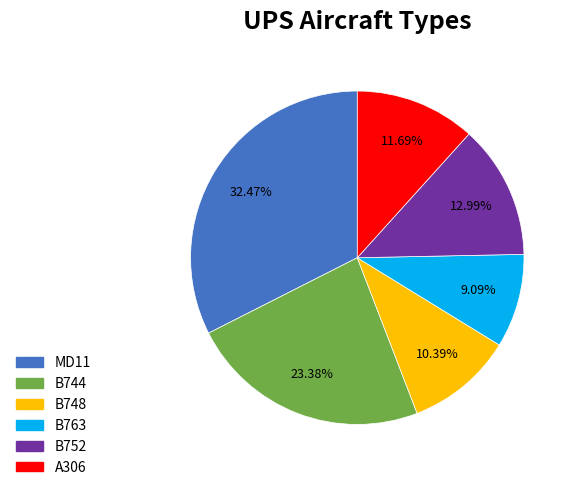

Which category has the biggest portion of the pie?

MD11